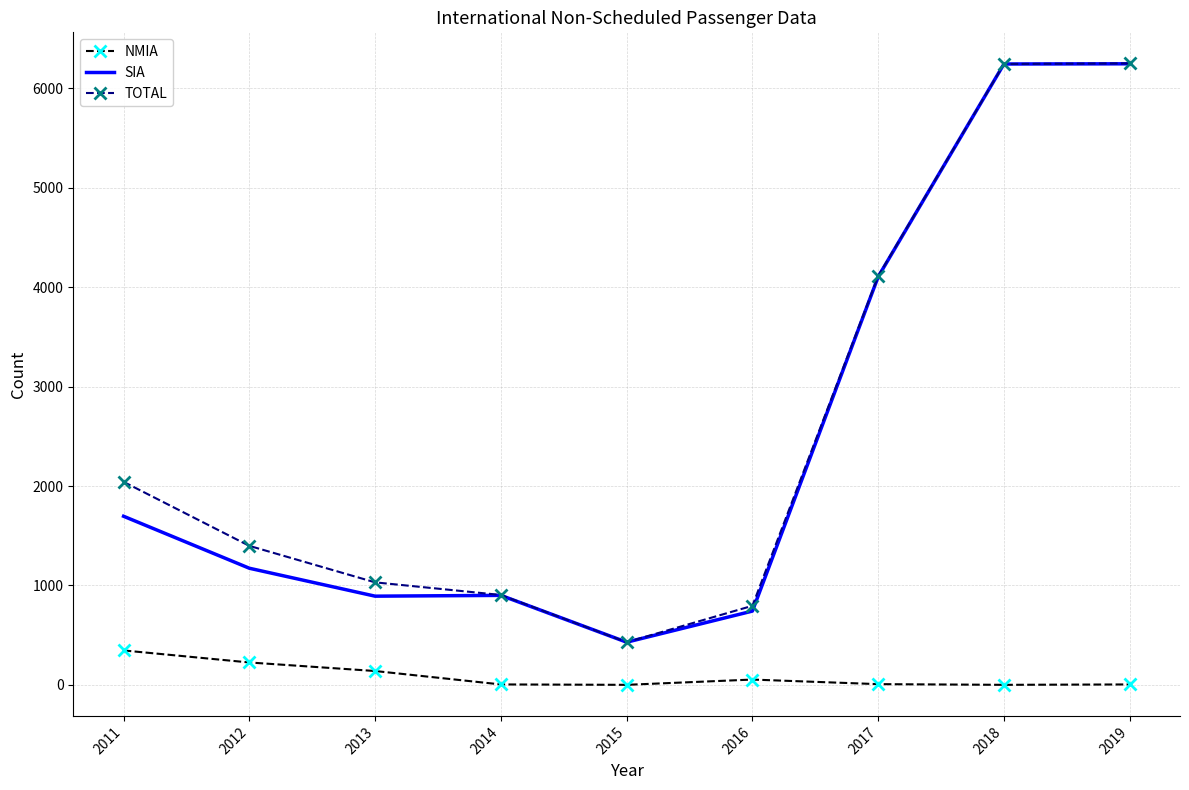

Is it true that SIA equals 349 at 2014?

False